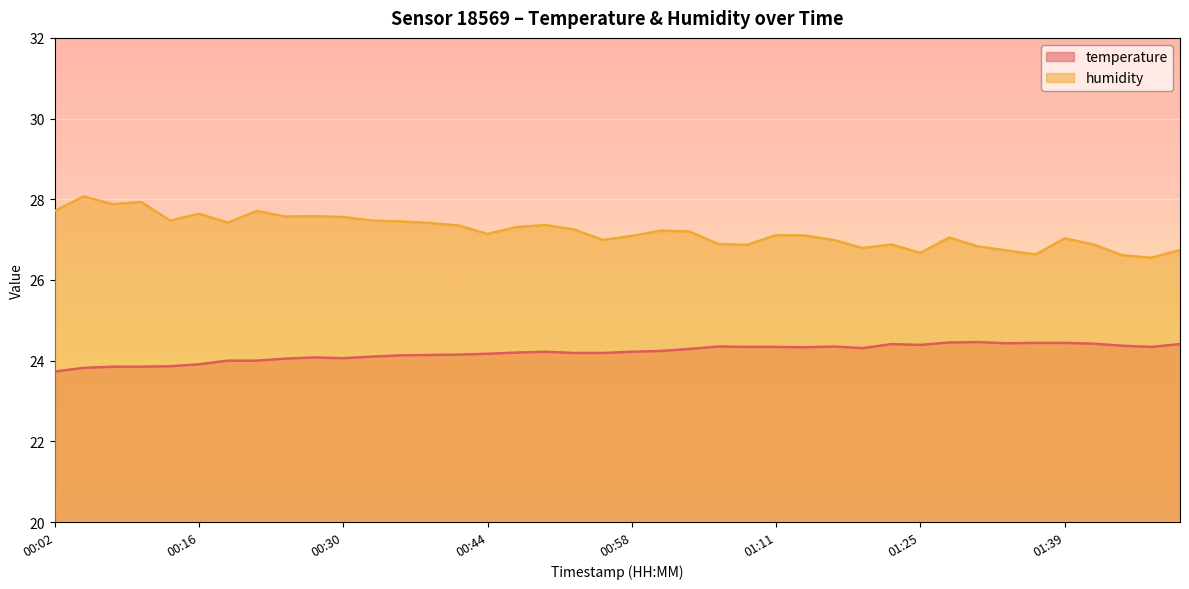

True or false: humidity and temperature intersect in this chart.

False